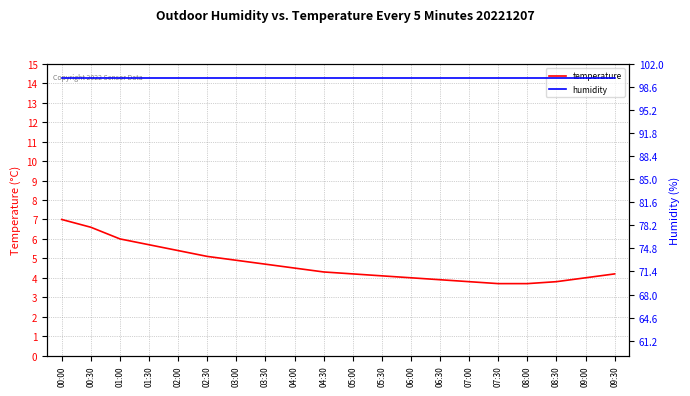

True or false: humidity and temperature intersect in this chart.

False